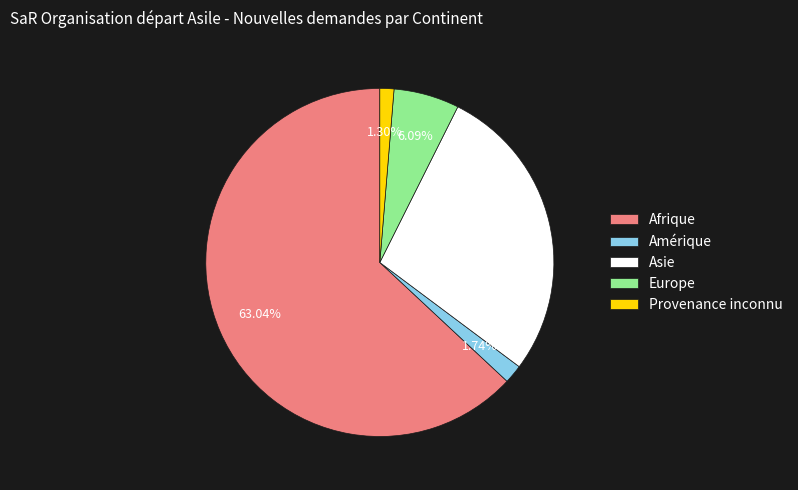

Which slice represents more than half of the pie?

Afrique